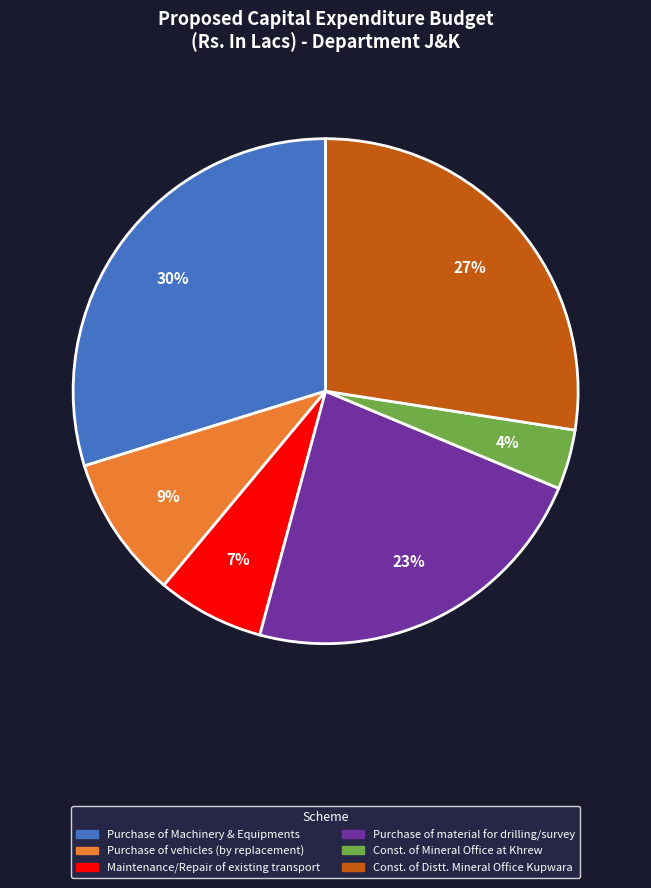

Does any single category account for the majority?

No